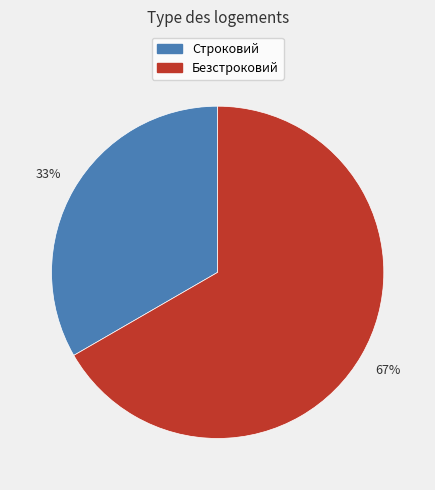

Is the sum of Строковий and Безстроковий greater than half?

Yes